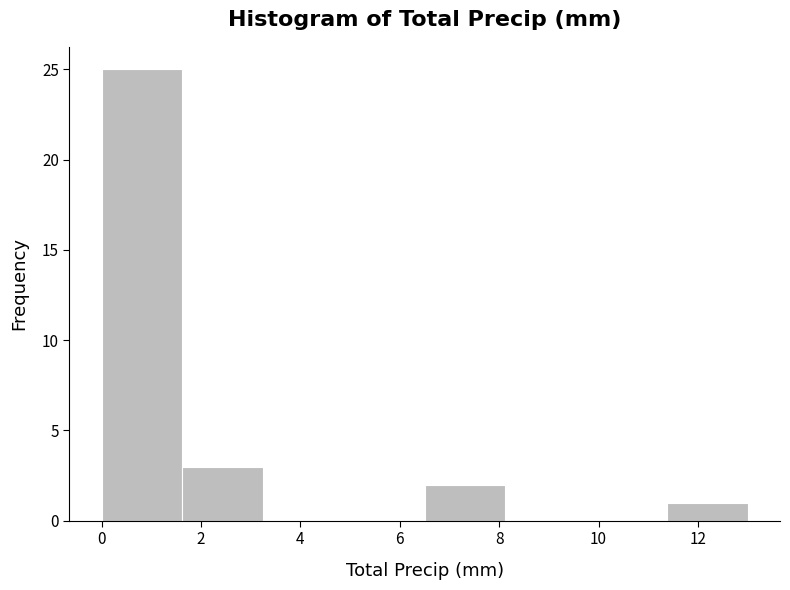

Reading left to right, transcribe this chart: for each bar, give the range it covers on the x-axis and its height. Neither the bar edges nor the heights are printed on the chart, so give them approximately, as read against the axes.

0.0 to 1.6: 25
1.6 to 3.2: 3
3.2 to 4.8: 0
4.8 to 6.6: 0
6.6 to 8.2: 2
8.2 to 9.8: 0
9.8 to 11.4: 0
11.4 to 13.0: 1